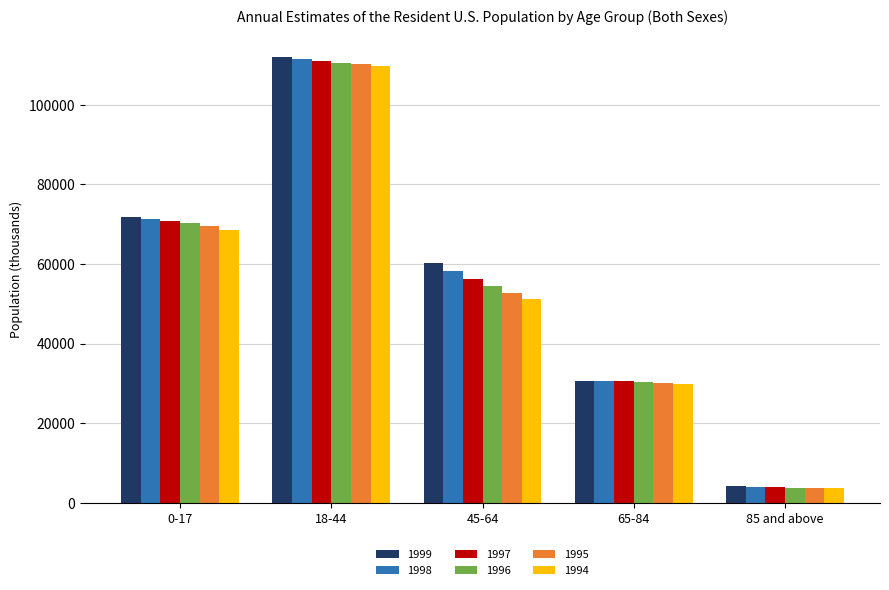

What is the total value across all series at 65-84?

181933.0